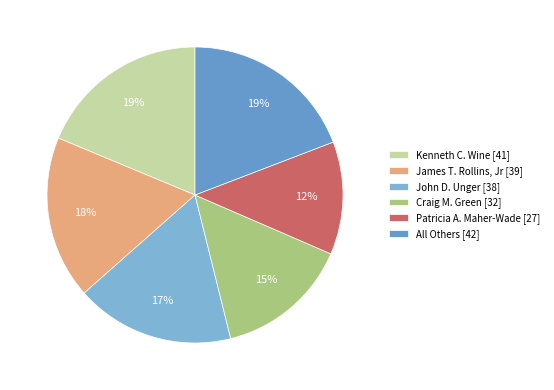

What percentage is the Craig M. Green slice, to the nearest percent?

15%